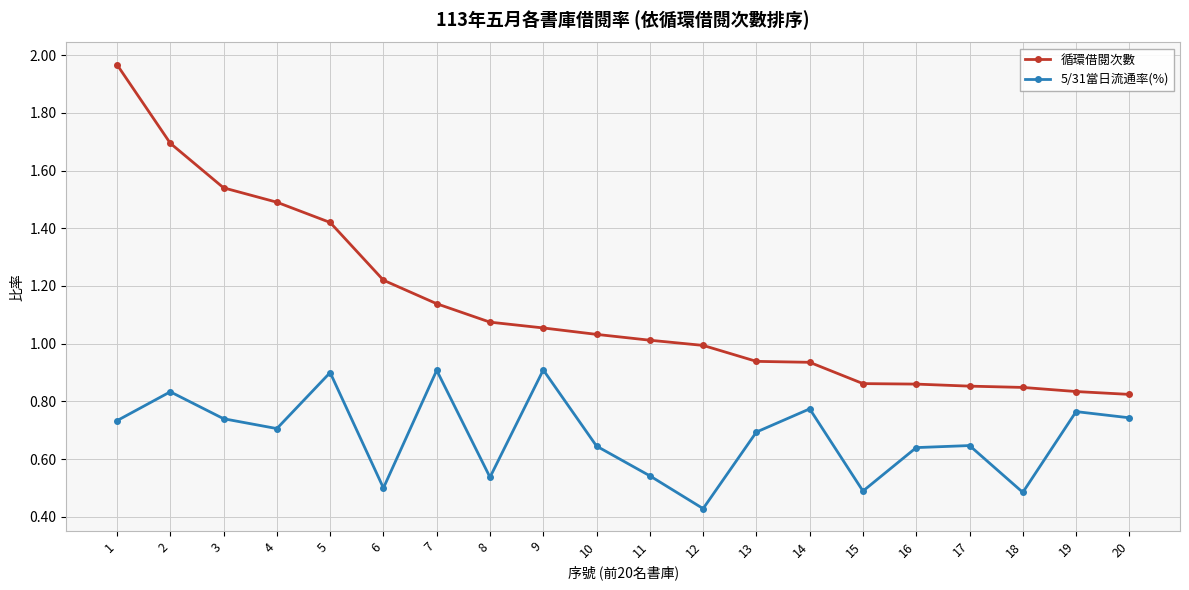

True or false: 5/31當日流通率(%) has more than 2 interior local peaks.

True